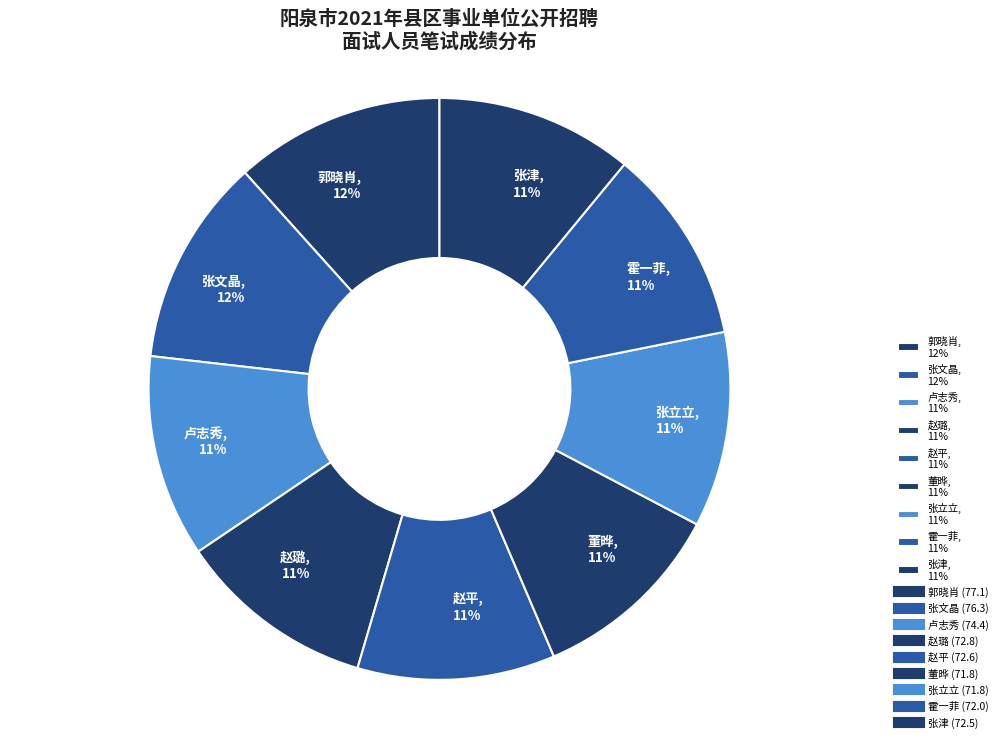

To the nearest percent, what is the average slice percentage?

11%